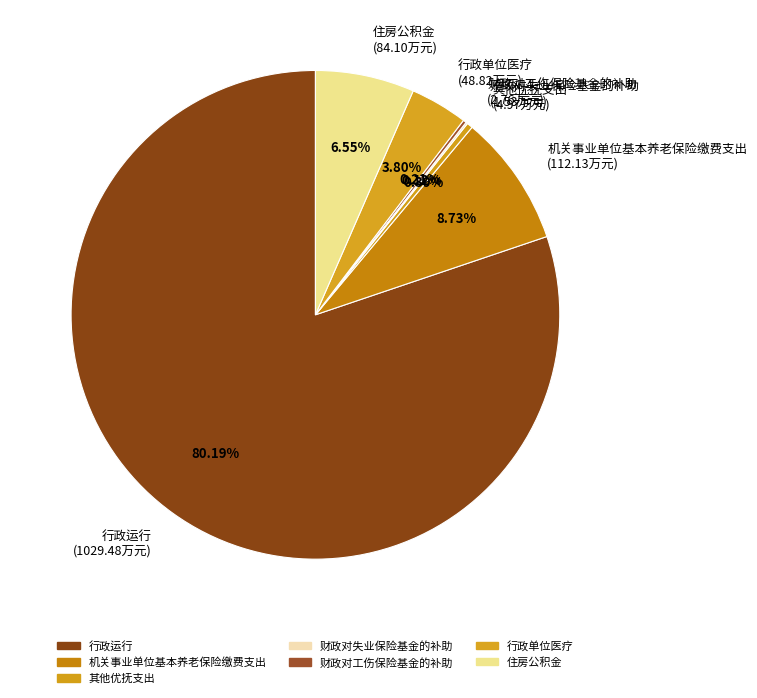

The 住房公积金 slice represents 1% of the pie. True or false?

False